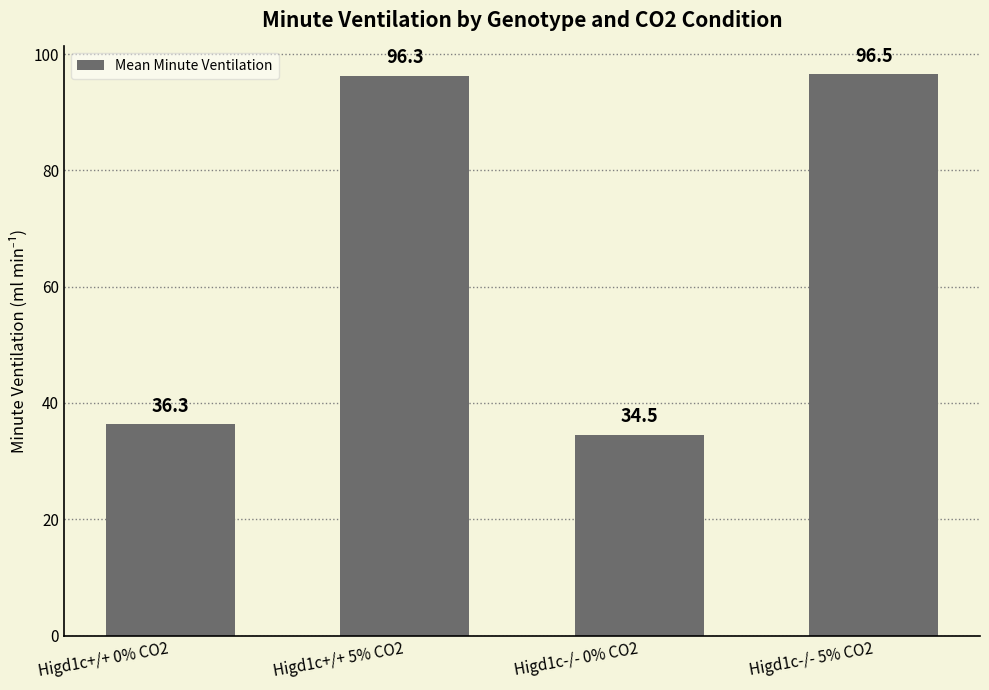

At which label is the value closest to 65?

Higd1c+/+ 0% CO2